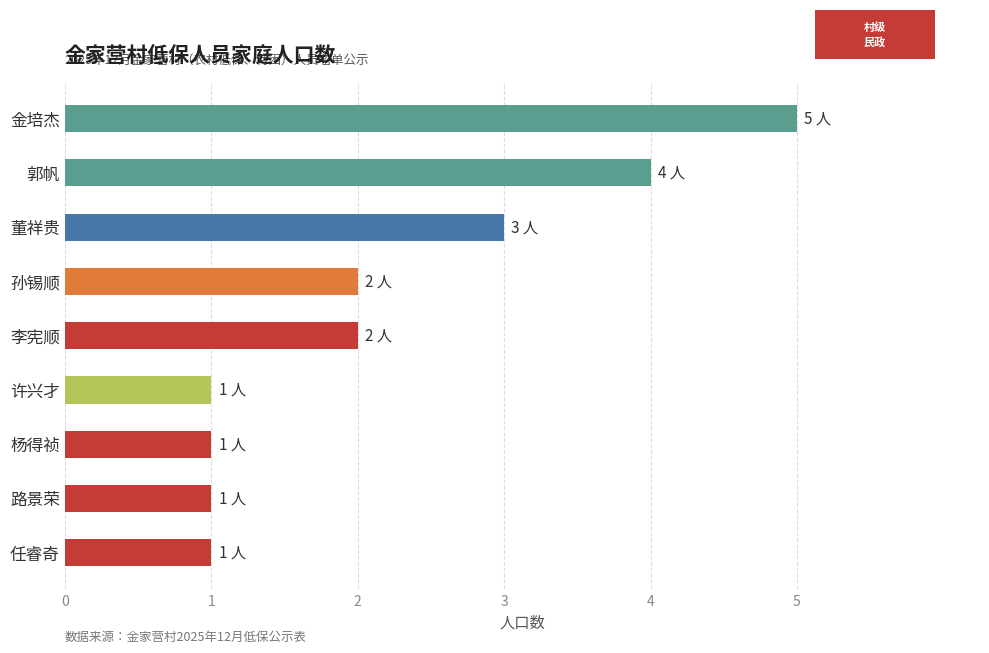

Approximately how many times larger is the value at 金培杰 compared to 任睿奇?

5.0